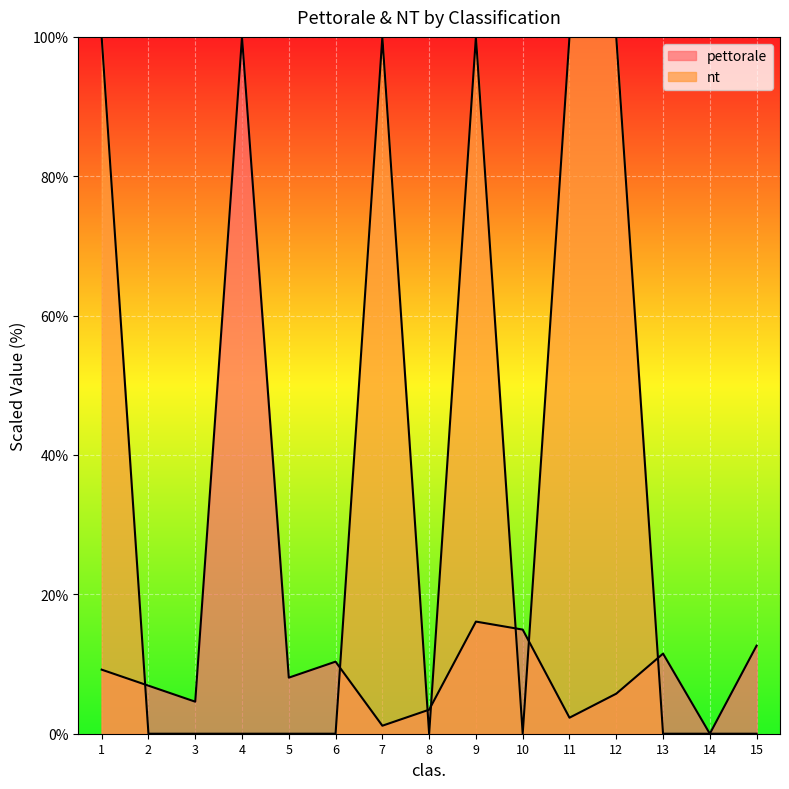

What is the total value across all series at 12?

105.7